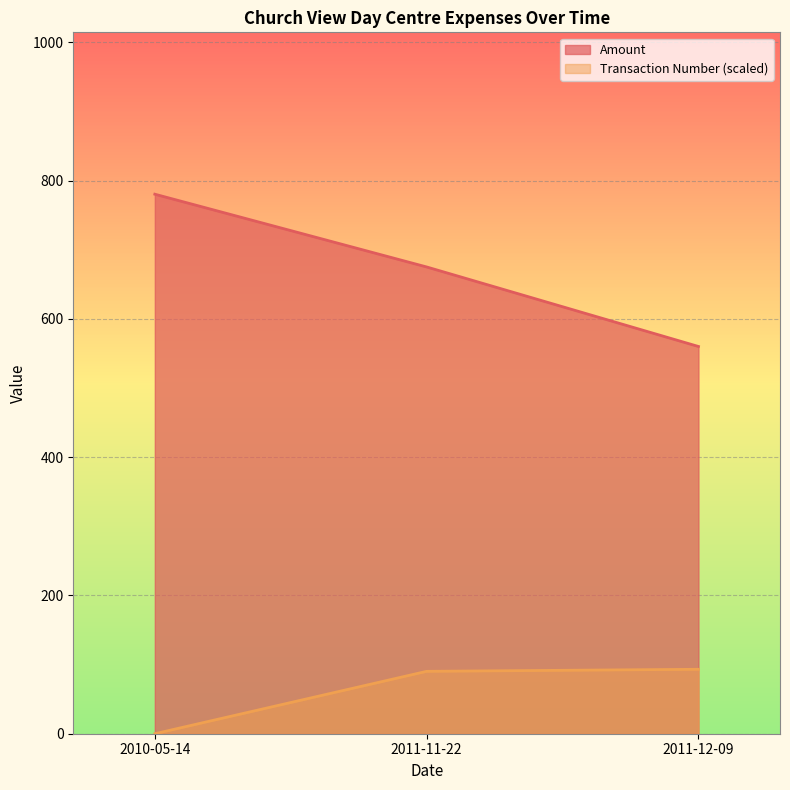

At which label does Amount first exceed 675?

2010-05-14